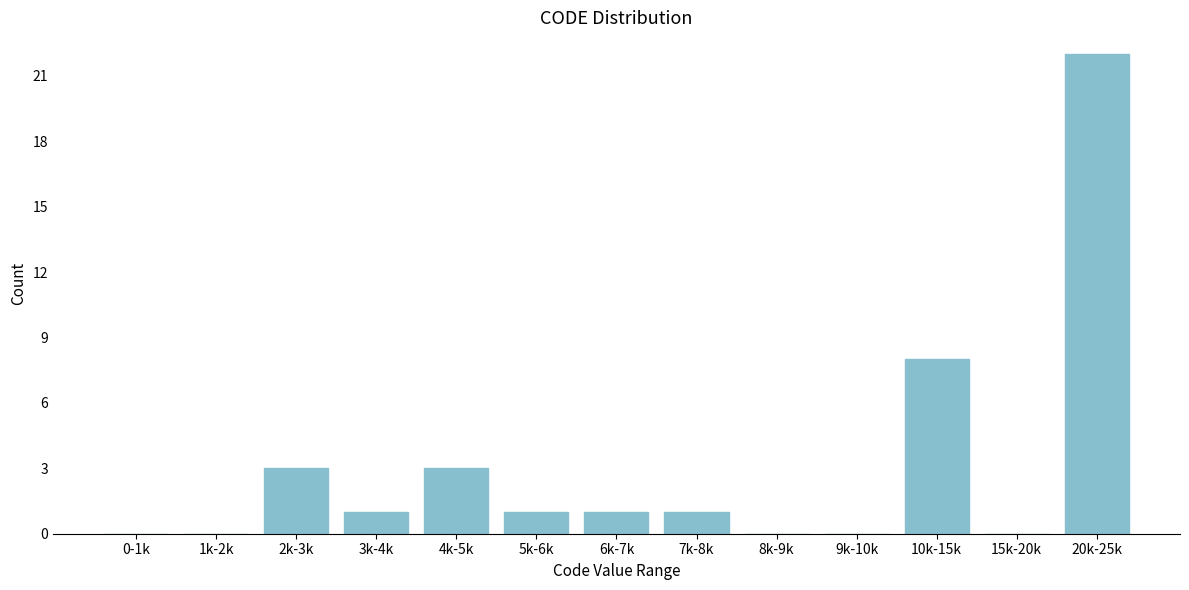

Reading left to right, extract all data points from this chart.

0-1k=0	1k-2k=0	2k-3k=3	3k-4k=1	4k-5k=3	5k-6k=1	6k-7k=1	7k-8k=1	8k-9k=0	9k-10k=0	10k-15k=8	15k-20k=0	20k-25k=22